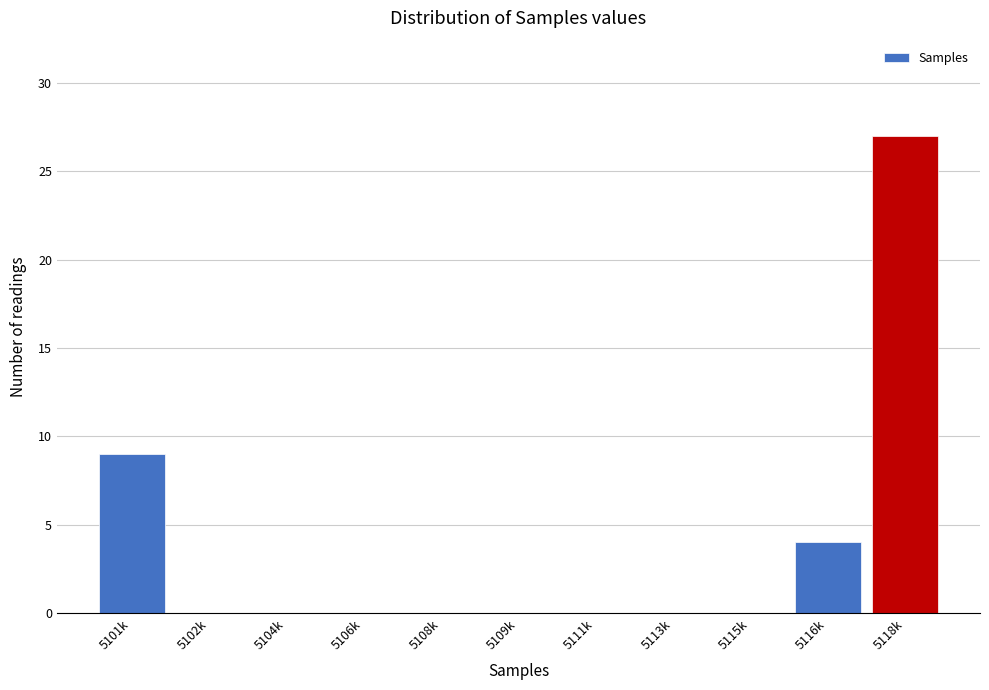

Reading right to left, list all the values displayed in this chart.

5118k=27	5116k=4	5115k=0	5113k=0	5111k=0	5109k=0	5108k=0	5106k=0	5104k=0	5102k=0	5101k=9